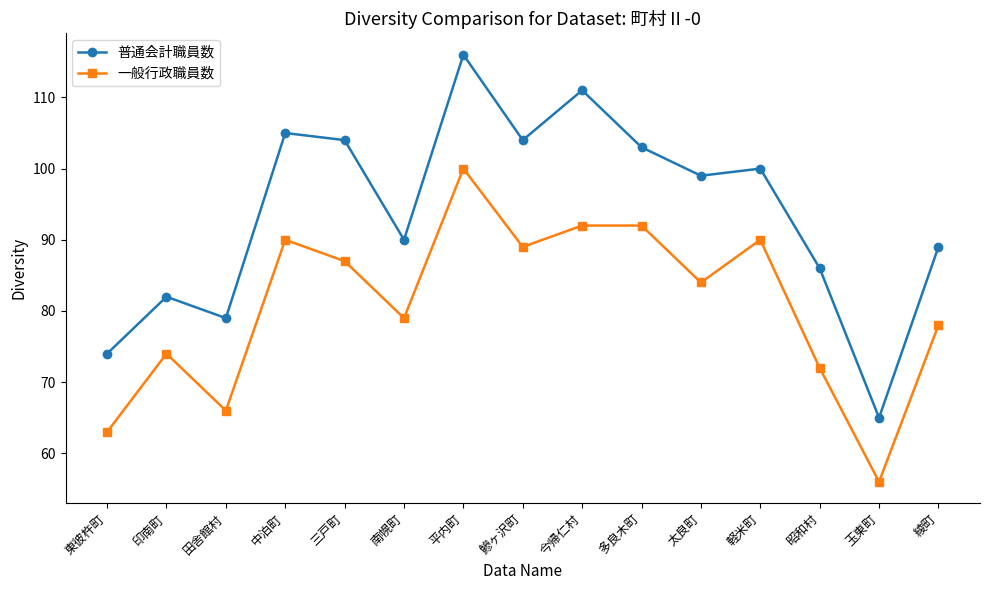

Between 今帰仁村 and 多良木町, which series saw the biggest shift?

普通会計職員数